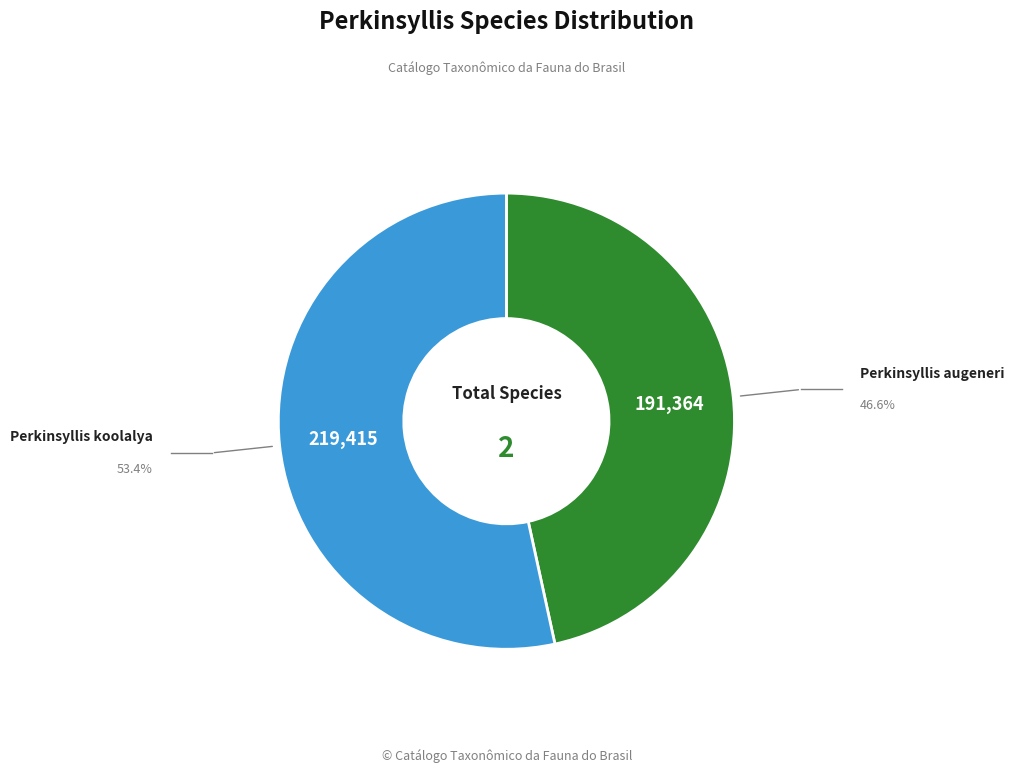

Is there a majority slice in this chart?

Yes